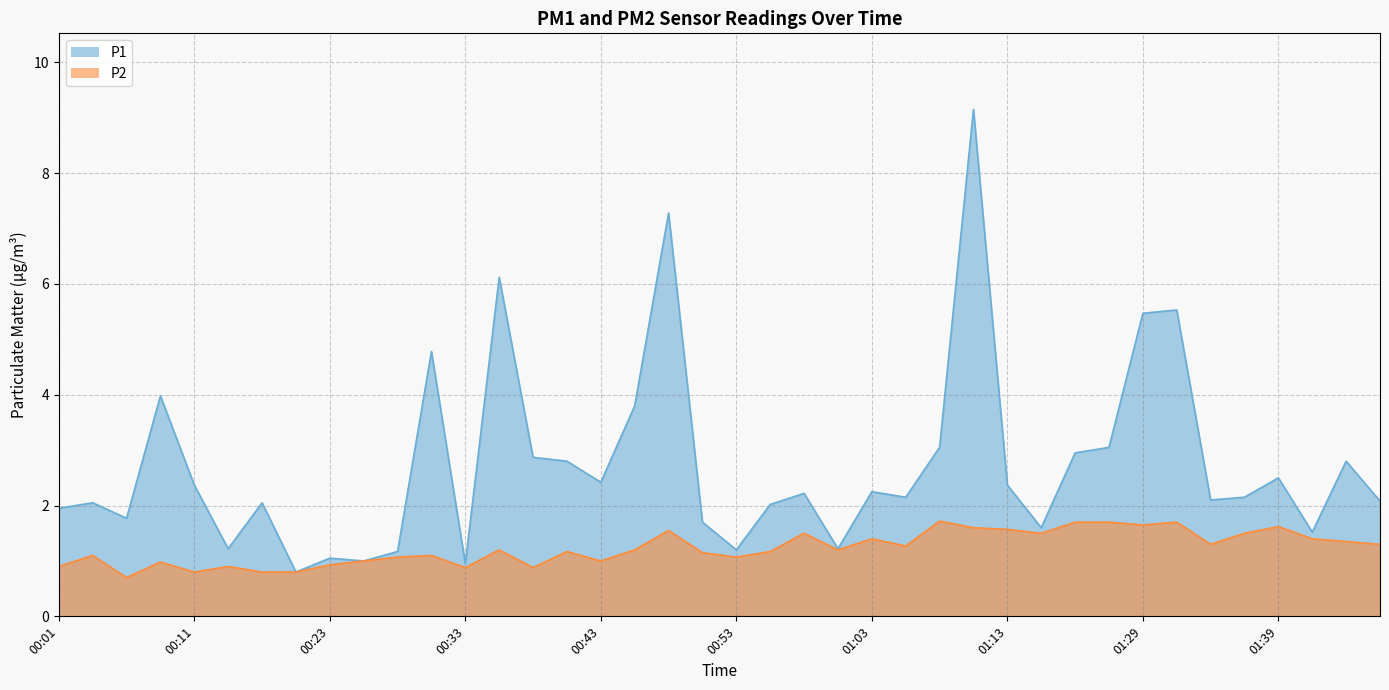

Which series has the largest range (max minus min)?

P1